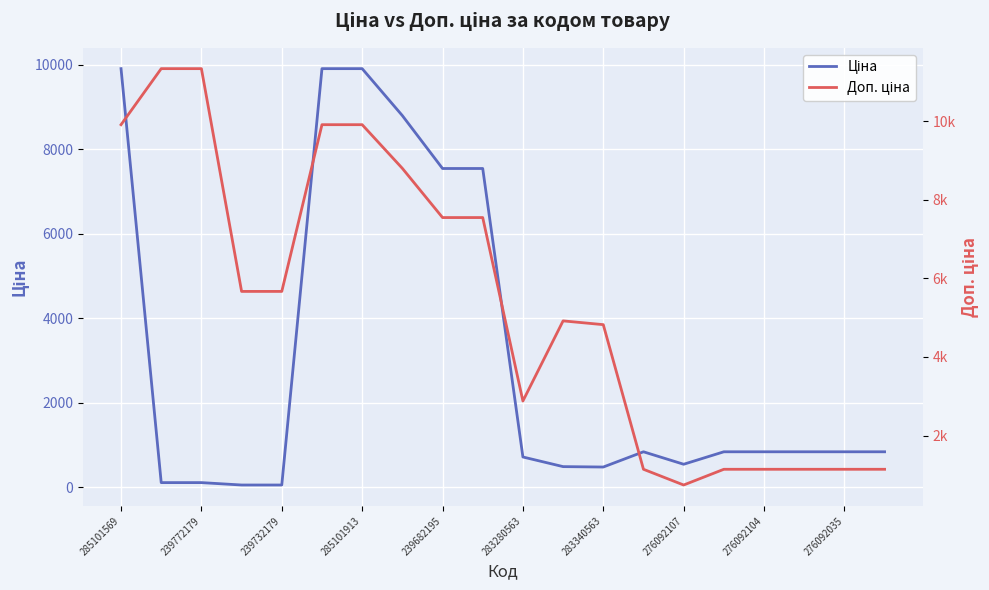

Where does the Ціна series first go above 842?

285101569